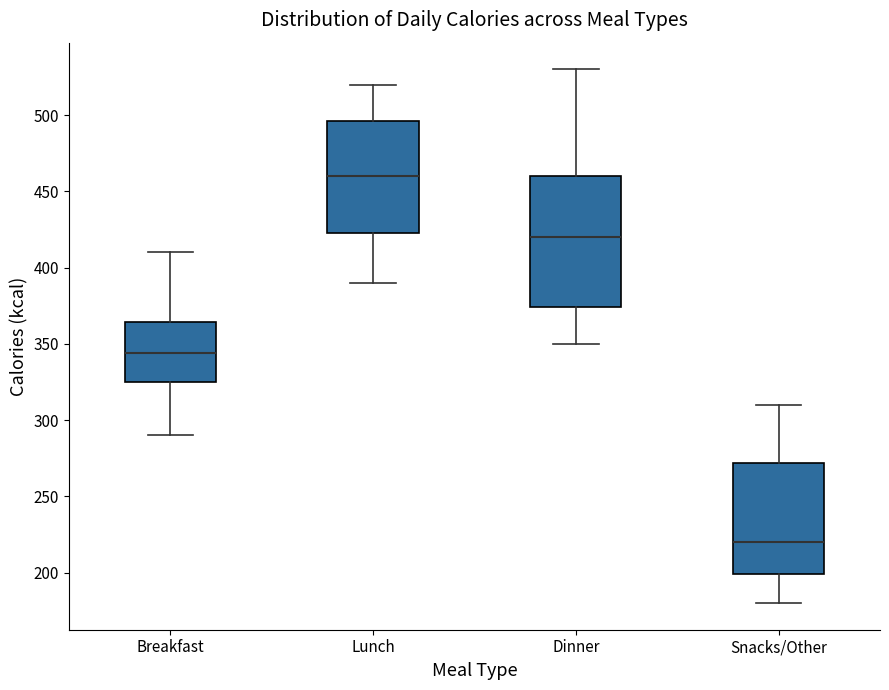

Reading left to right, read every box against the y-axis: the position of its median line, the range the box covers, and the ends of its whiskers. The values are not printed on the chart, so give them approximately, as read against the axis.

Breakfast: median 345, box 325 to 365, whiskers 290 to 410
Lunch: median 460, box 425 to 495, whiskers 390 to 520
Dinner: median 420, box 375 to 460, whiskers 350 to 530
Snacks/Other: median 220, box 200 to 270, whiskers 180 to 310